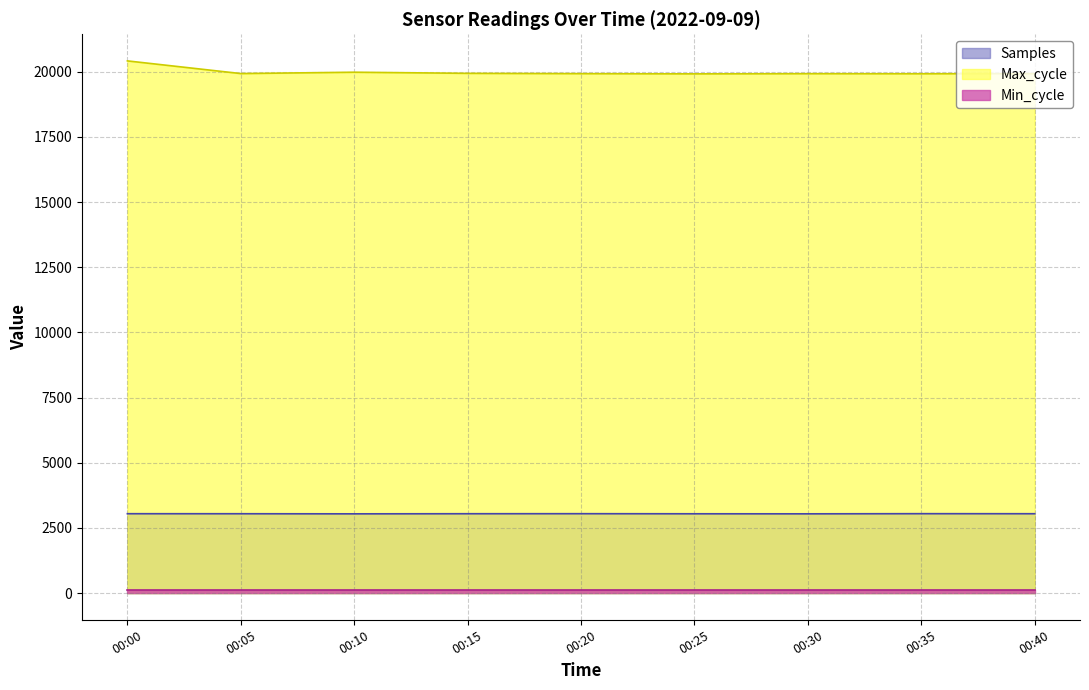

Between 00:20 and 00:40, which series saw the biggest shift?

Max_cycle